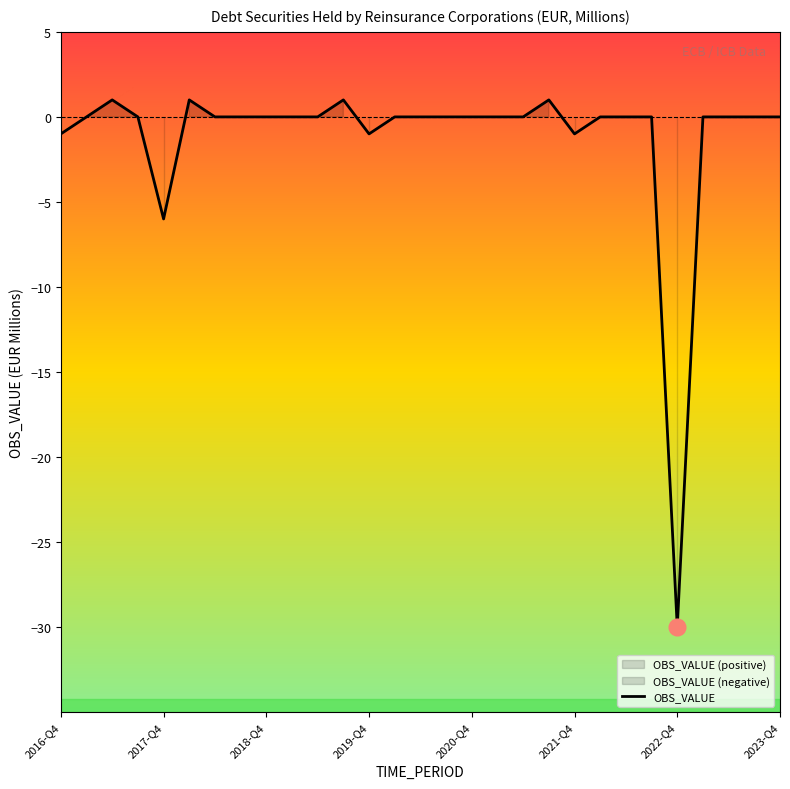

How many values are above zero?

4